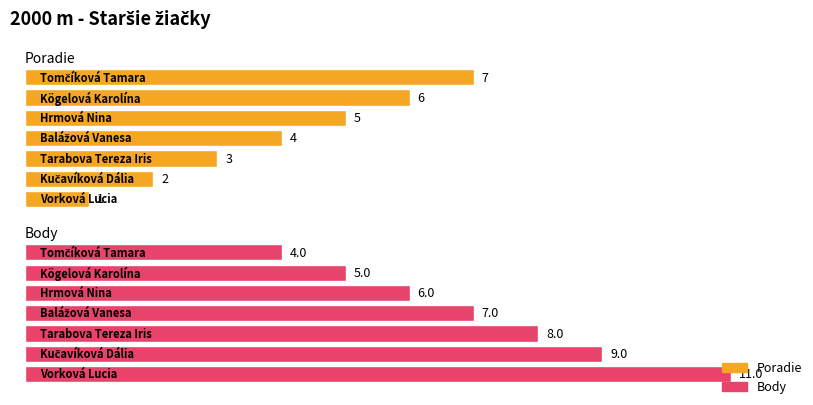

True or false: Poradie has a value of 4 at Balážová Vanesa.

True